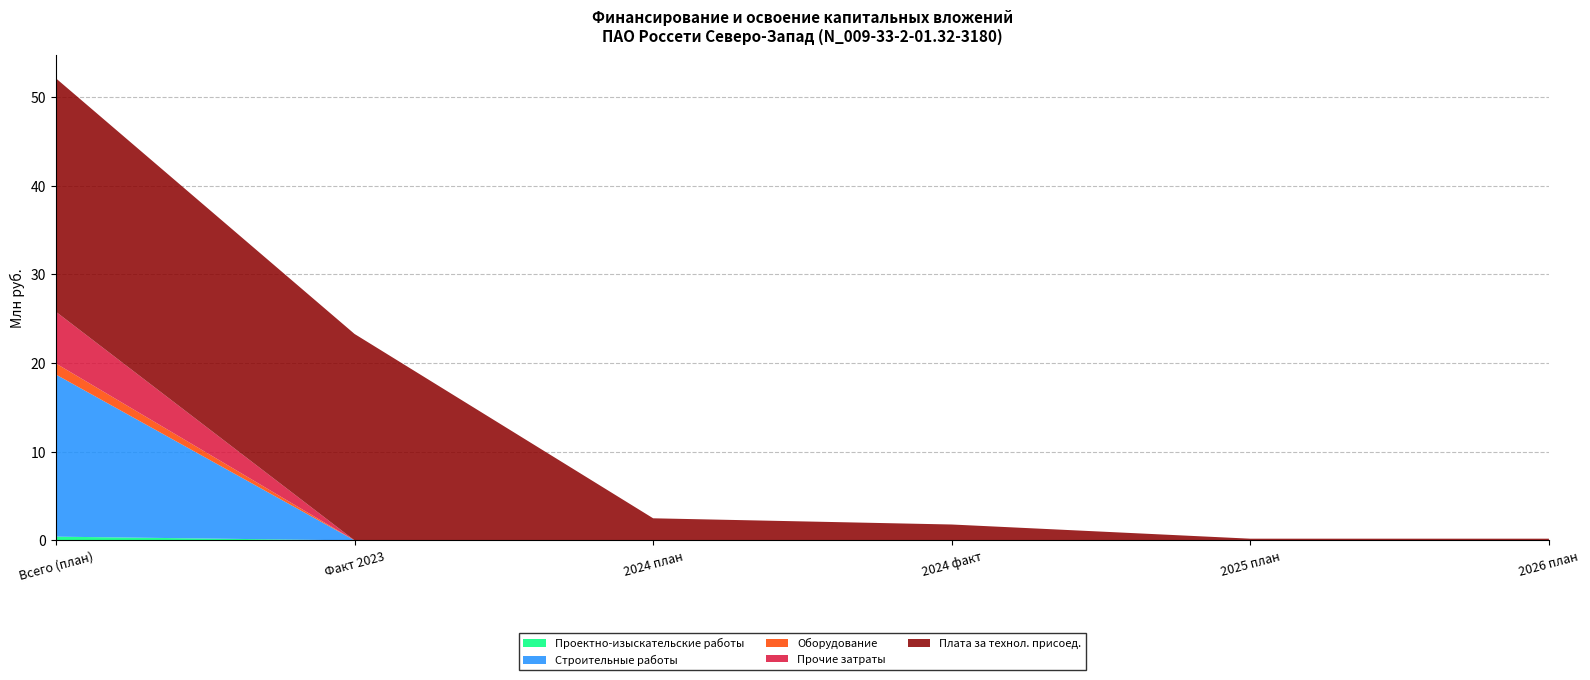

Reading left to right, list all the values displayed in this chart.

Проектно-изыскательские работы: 0.4	0.0	0.0	0.0	0.0	0.0
Строительные работы: 18.3	0.0	0.0	0.0	0.0	0.0
Оборудование: 1.2	0.0	0.0	0.0	0.0	0.0
Прочие затраты: 5.8	0.0	0.0	0.0	0.0	0.0
Плата за технол. присоед.: 26.3	23.3	2.5	1.8	0.2	0.2